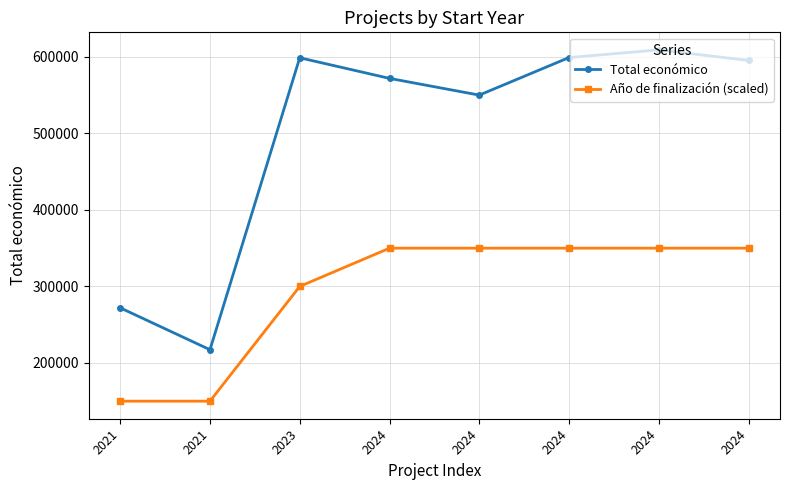

What are all the series names shown in the legend?

Total económico, Año de finalización (scaled)